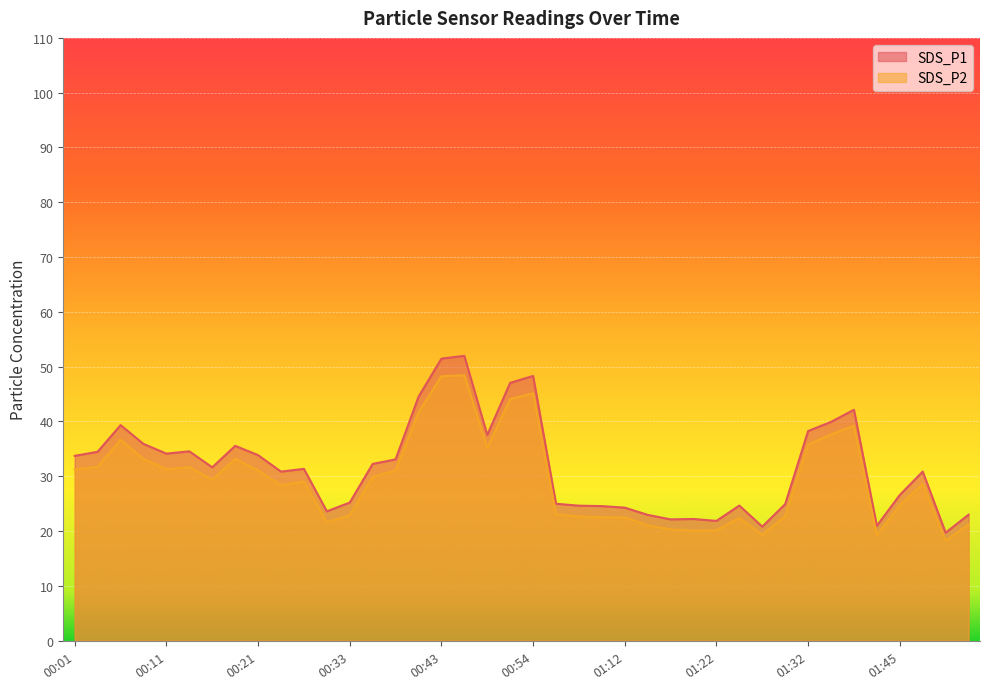

At which category is the sum across all series the highest?

00:46